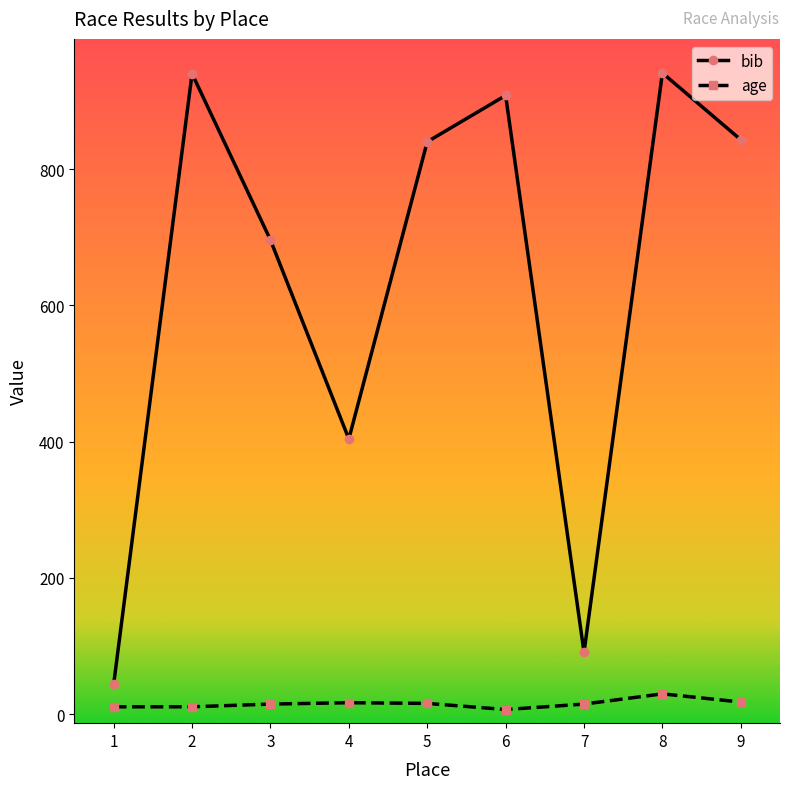

What is the difference between the bib values at 6 and 3?

212